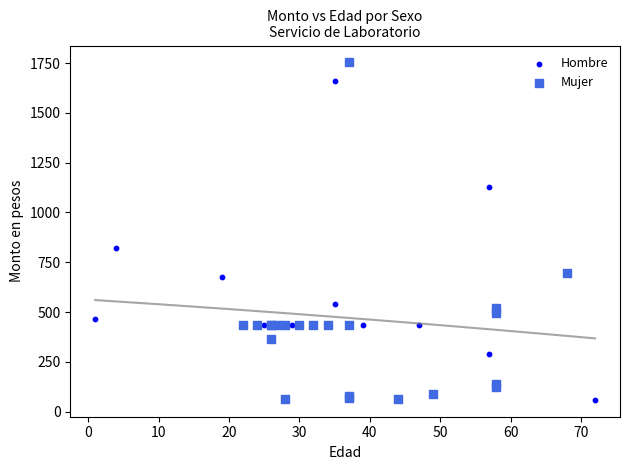

Which series has the widest spread of Y values?

Mujer